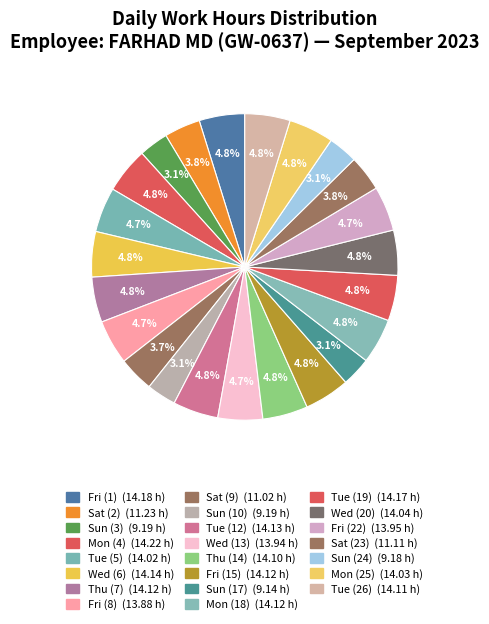

What is the change in value from Wed (6) to Fri (22)?

-0.2